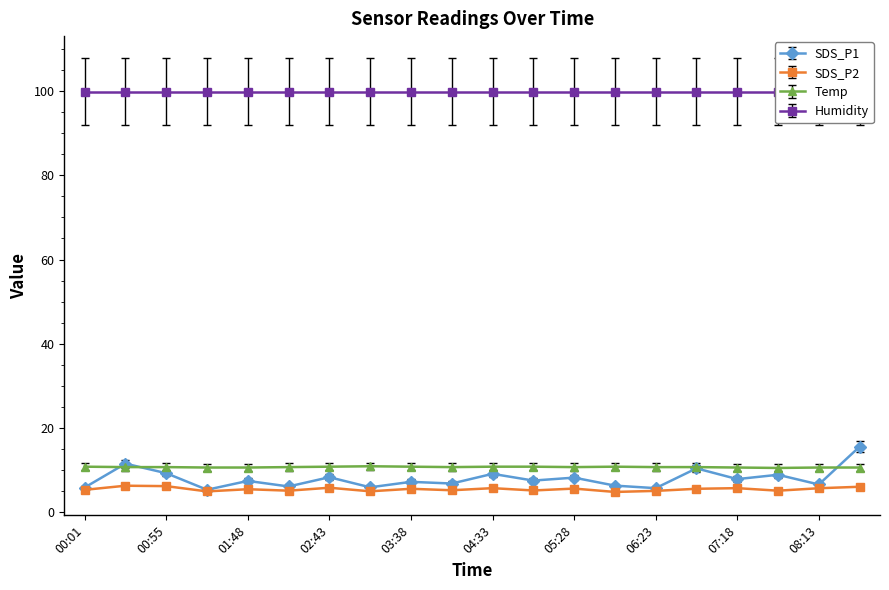

Is it true that SDS_P1 equals 10.1 at 00:01?

False